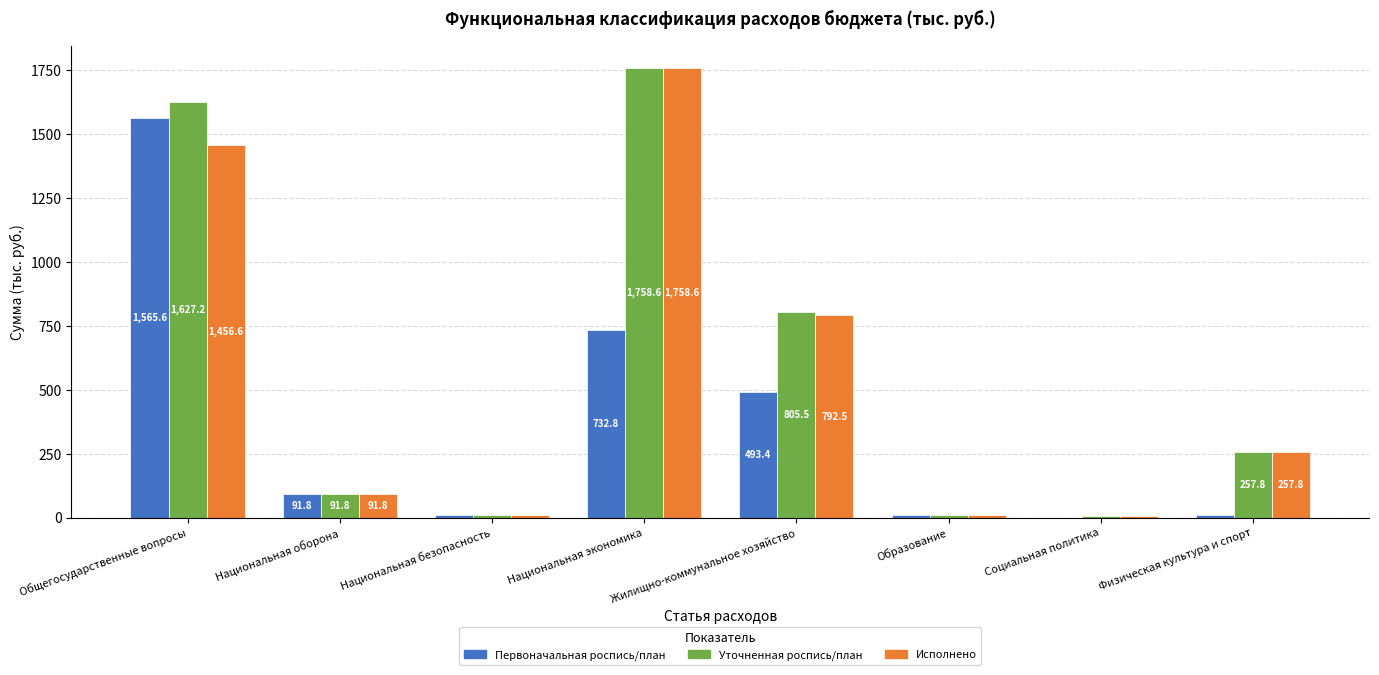

What is the sum of all Первоначальная роспись/план values?

2912.4